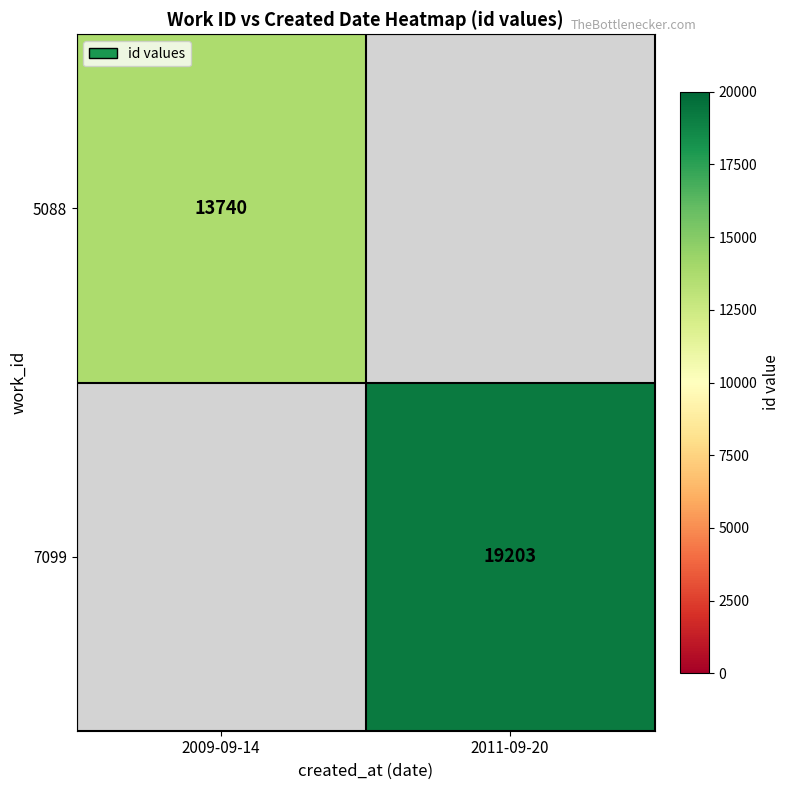

The 5088 series shows 13740 at 2009-09-14. True or false?

True